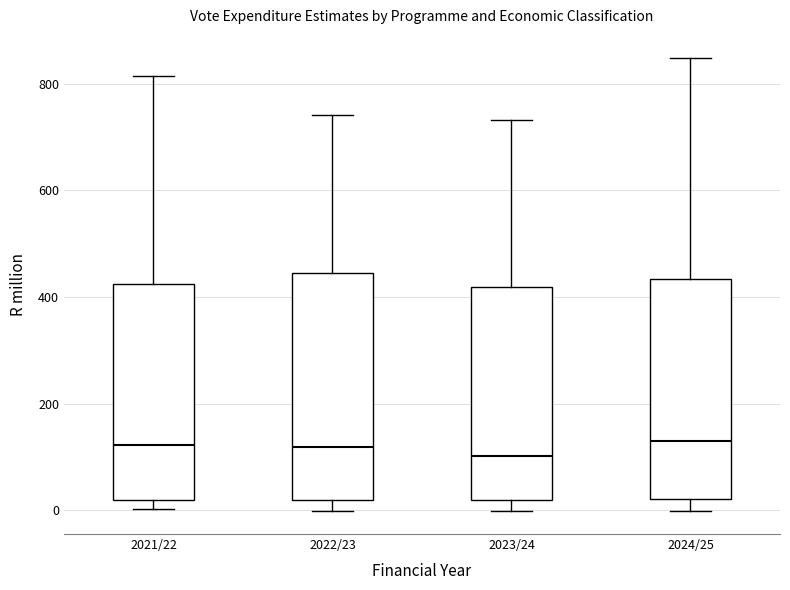

Reading left to right, transcribe this box plot: for each box, give where its median line is, the range the box spans, and where its two whiskers end, as read against the y-axis. The values are not printed on the chart, so give them approximately, as read against the axis.

2021/22: median 120, box 20 to 420, whiskers 0 to 820
2022/23: median 120, box 20 to 440, whiskers 0 to 740
2023/24: median 100, box 20 to 420, whiskers 0 to 740
2024/25: median 140, box 20 to 440, whiskers 0 to 840